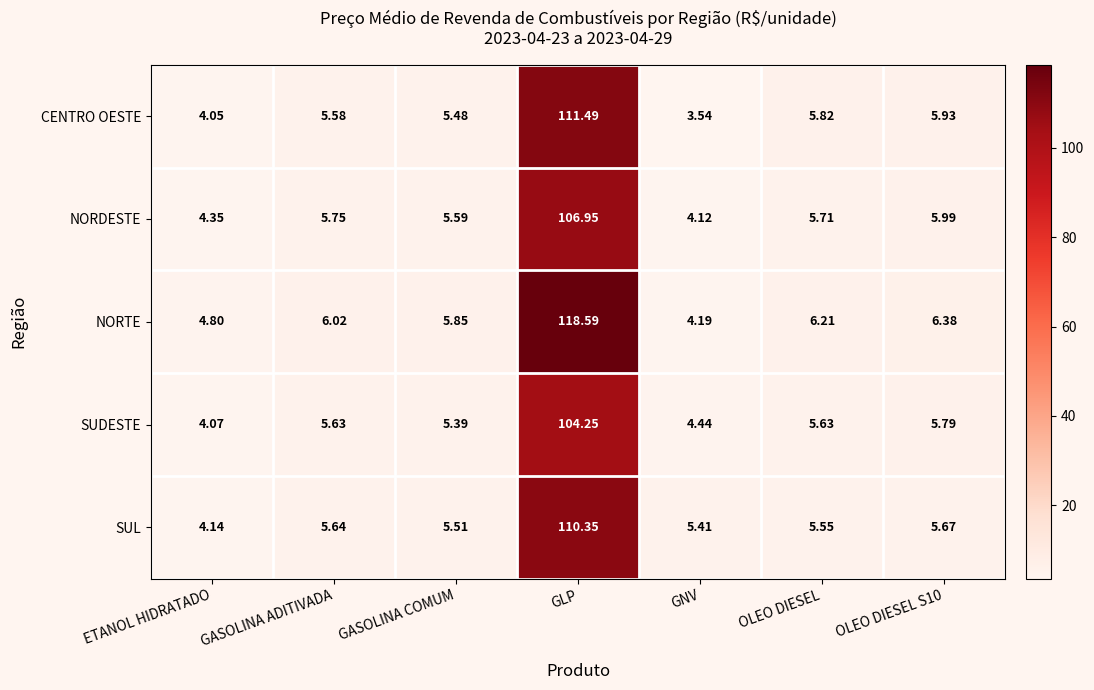

Which label corresponds to the largest value in the chart?

GLP